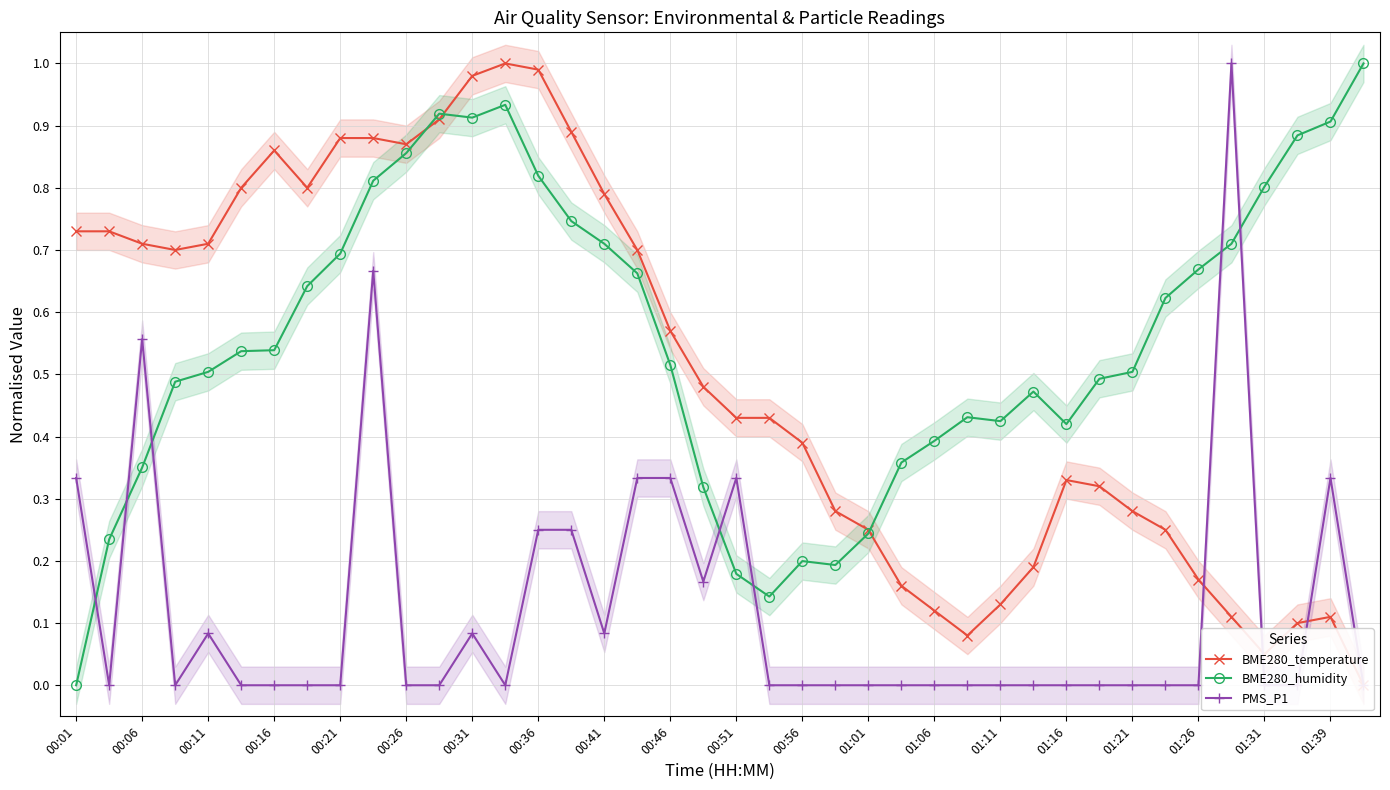

True or false: BME280_humidity has a value of 0.4 at 27.

True